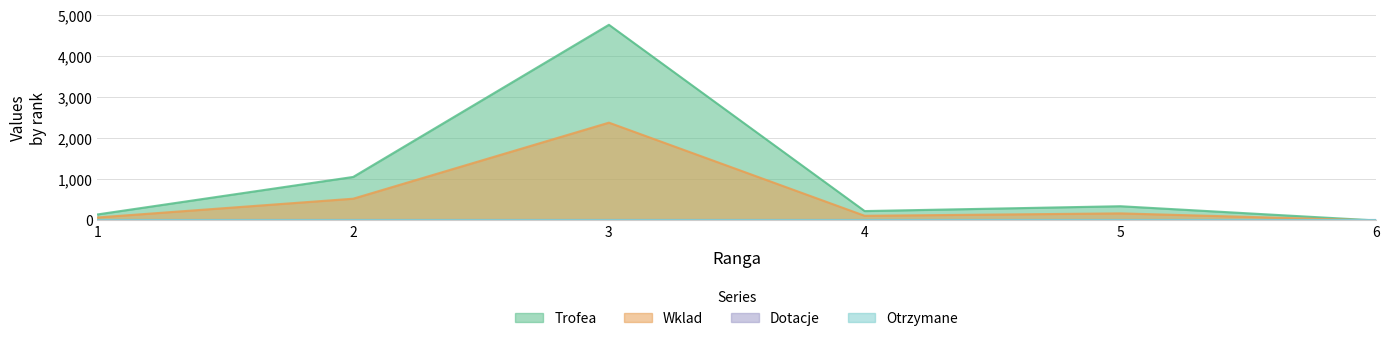

At which category is the sum across all series the highest?

3